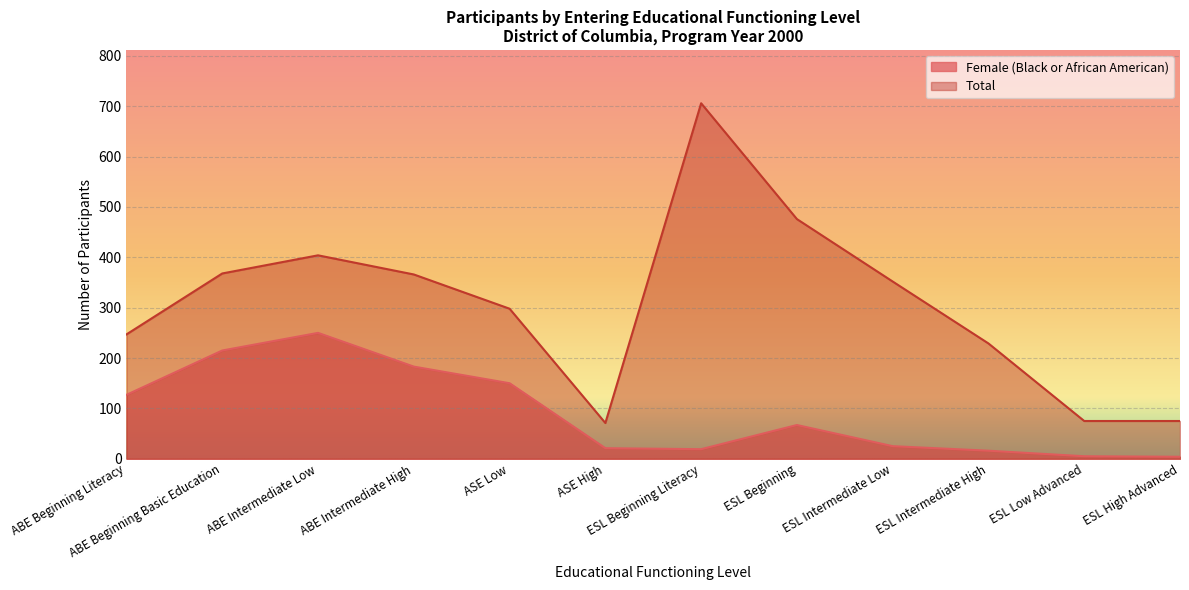

Where does the Total series first go above 352?

ABE Beginning Basic Education